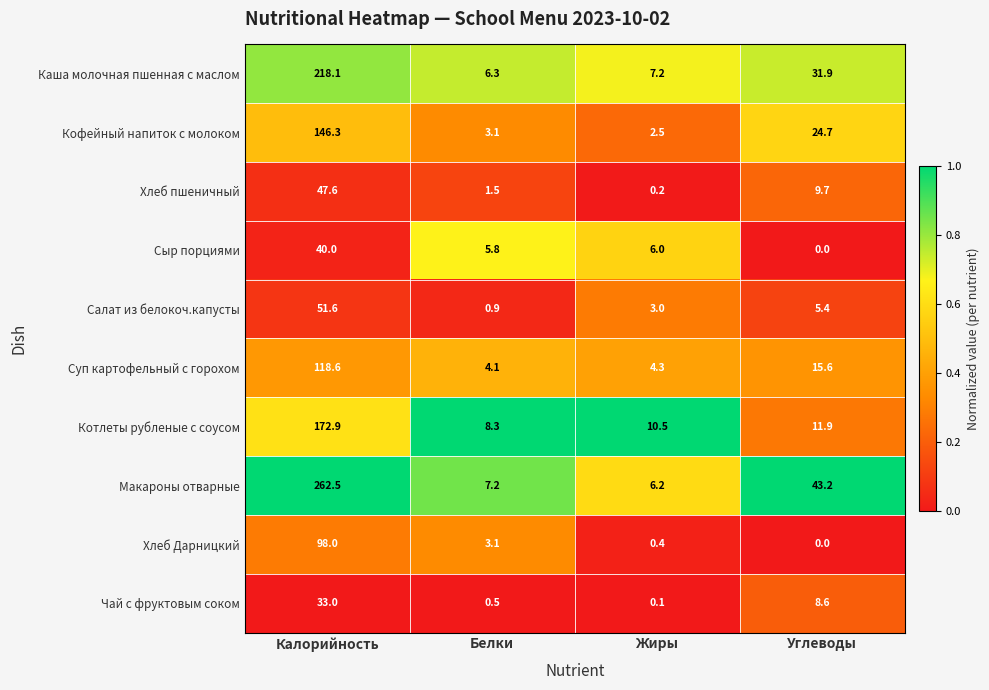

At which category is the sum across all series the highest?

Калорийность